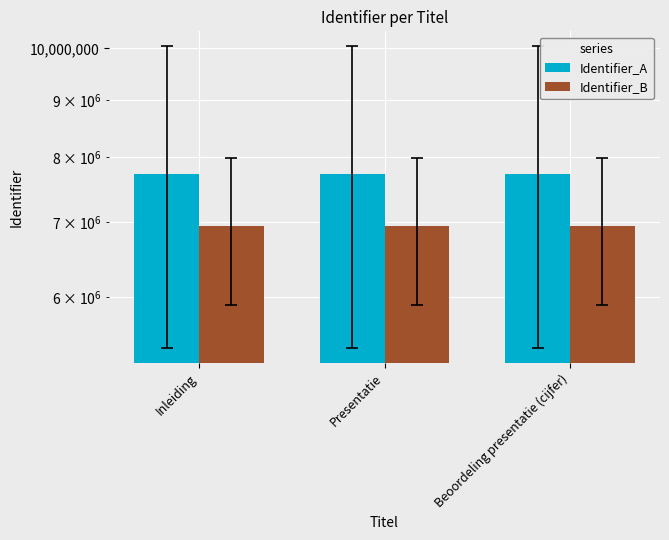

What are all the series names shown in the legend?

Identifier_A, Identifier_B